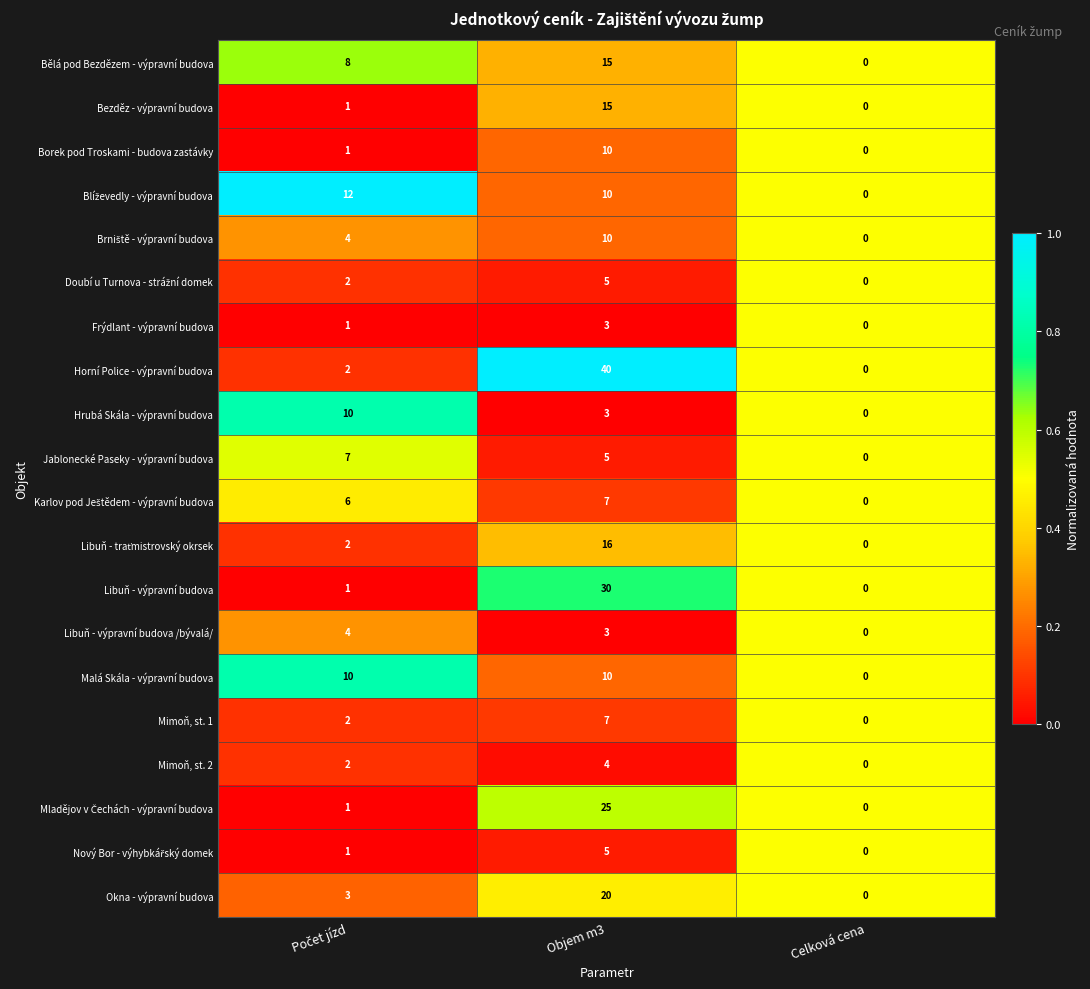

What is the highest value of the Okna - výpravní budova series?

20